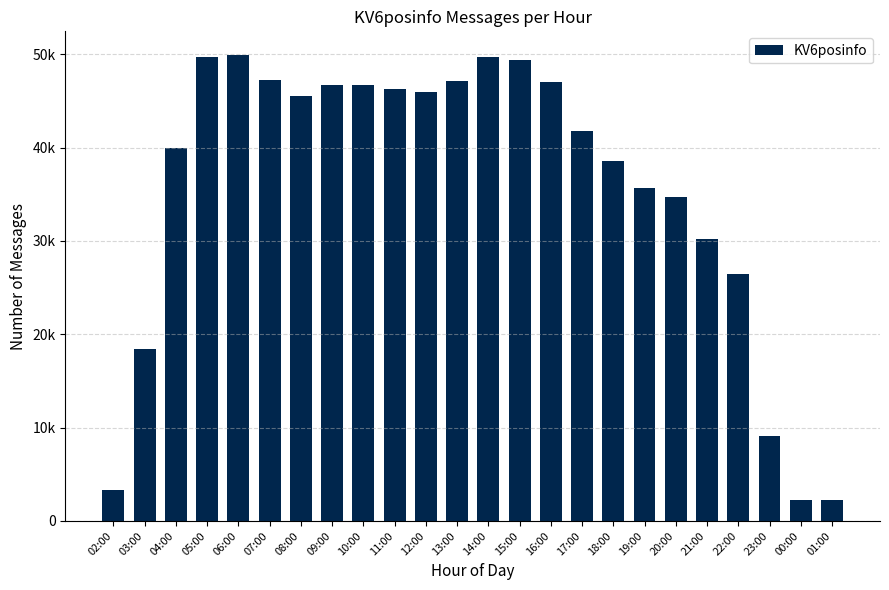

Which has a higher value, 05:00 or 15:00?

05:00